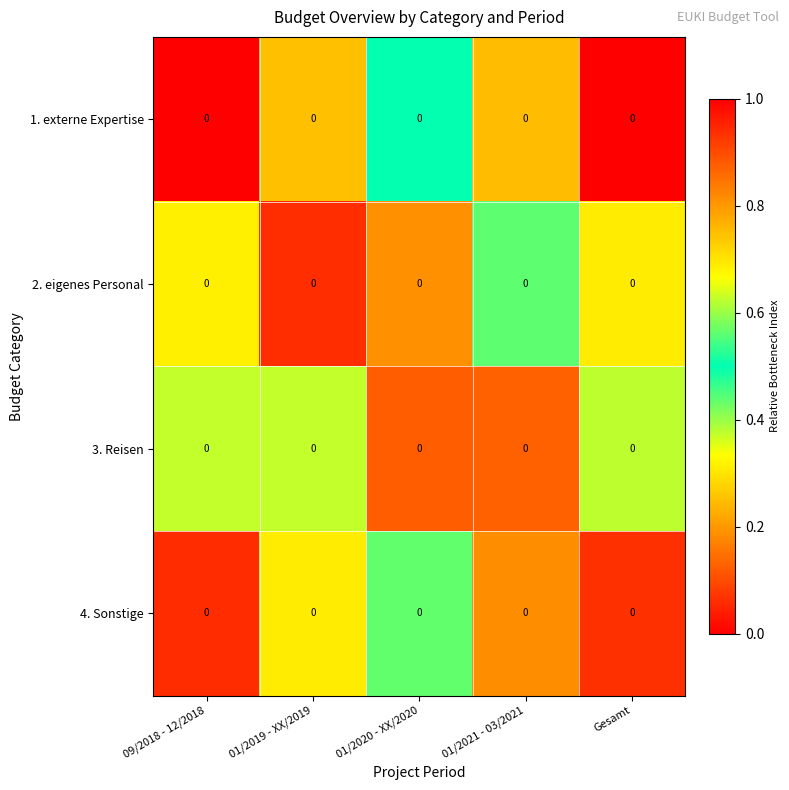

The value of 2. eigenes Personal at 01/2021 - 03/2021 is 0.2. True or false?

False